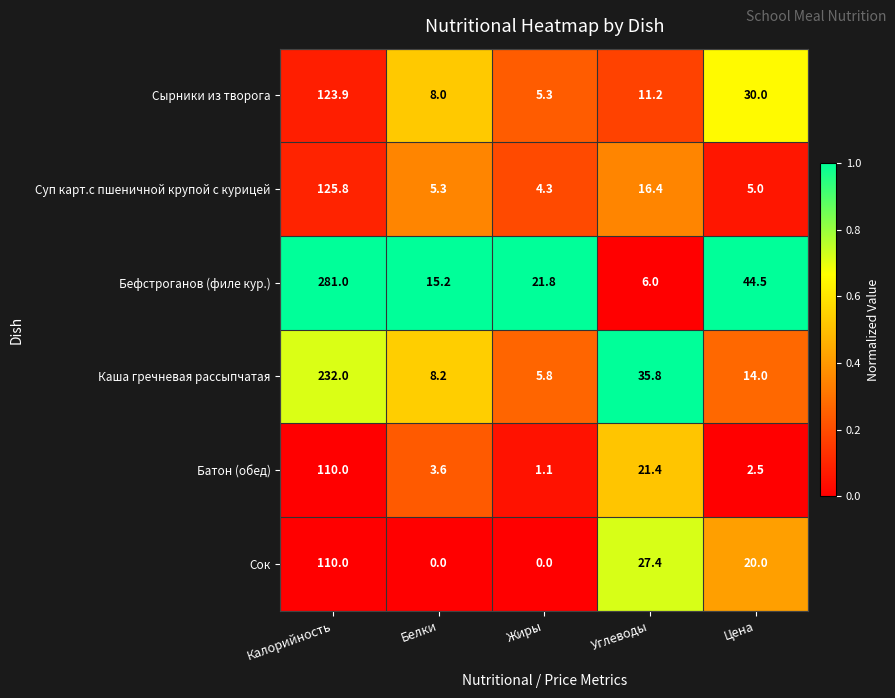

What is the difference between the maximum and minimum values in the Суп карт.с пшеничной крупой с курицей series?

121.5